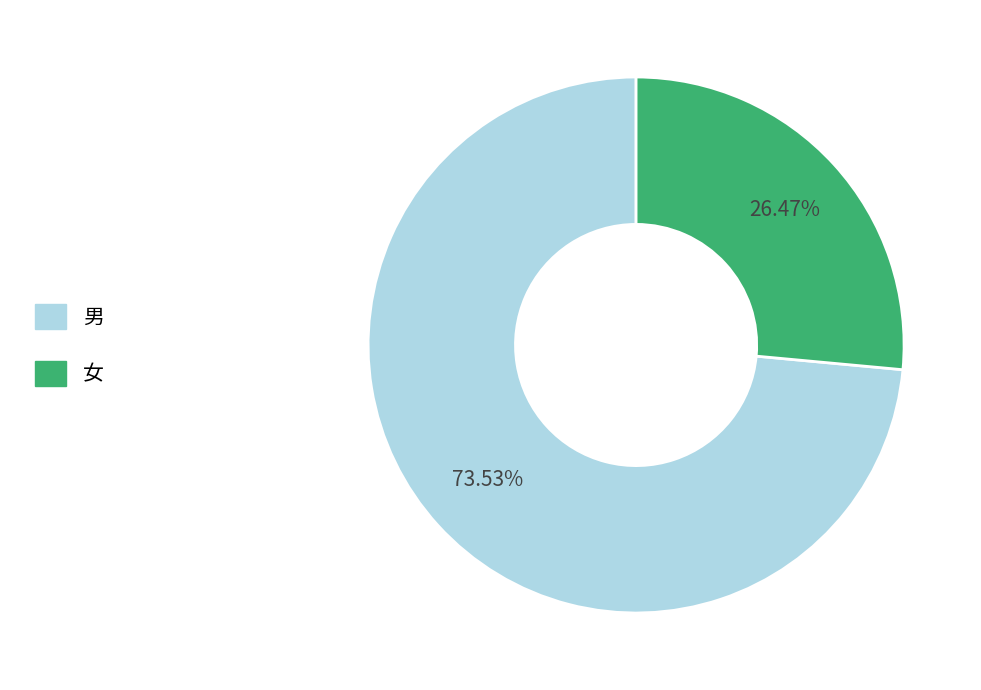

Is 男 the majority of the pie?

Yes